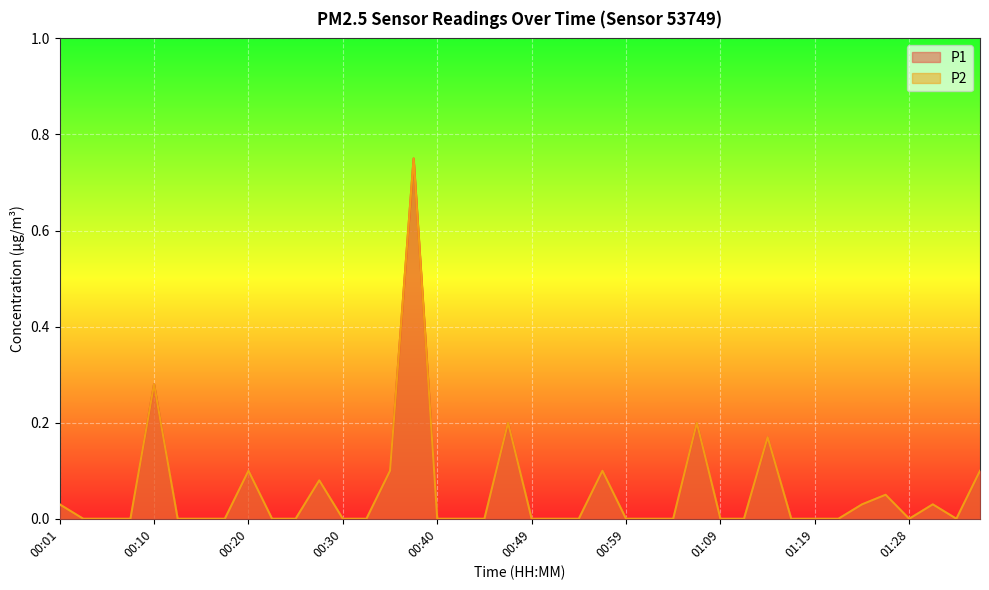

What position from the right is 00:42?

23